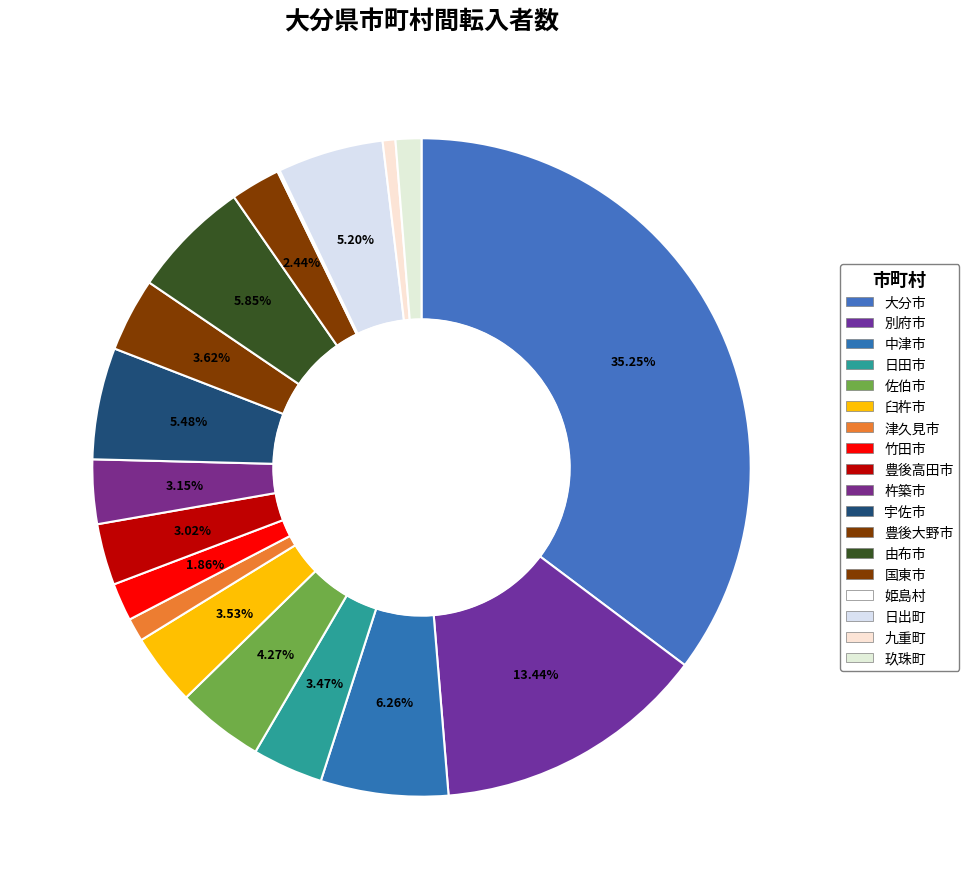

Is the sum of 日田市 and 宇佐市 greater than half?

No